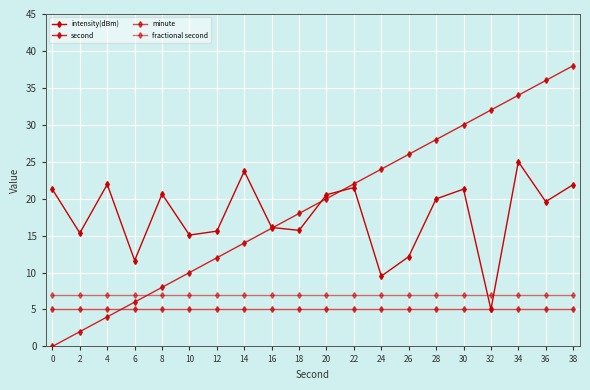

The value of fractional second at 0 is 7.0. True or false?

True